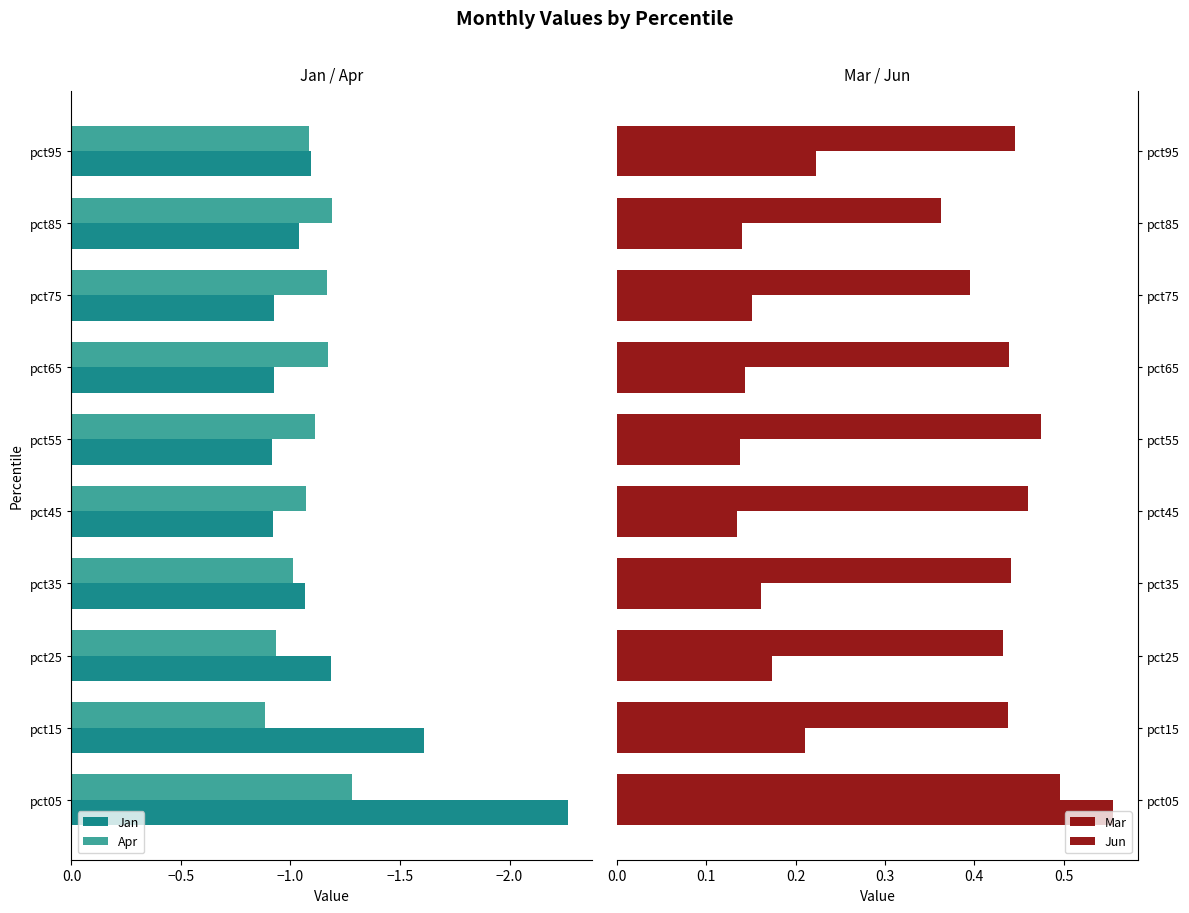

Reading right to left, extract all data points from this chart.

Jan: -1.1	-1.0	-0.9	-0.9	-0.9	-0.9	-1.1	-1.2	-1.6	-2.3
Apr: -1.1	-1.2	-1.2	-1.2	-1.1	-1.1	-1.0	-0.9	-0.9	-1.3
Mar: 0.2	0.1	0.2	0.1	0.1	0.1	0.2	0.2	0.2	0.6
Jun: 0.4	0.4	0.4	0.4	0.5	0.5	0.4	0.4	0.4	0.5